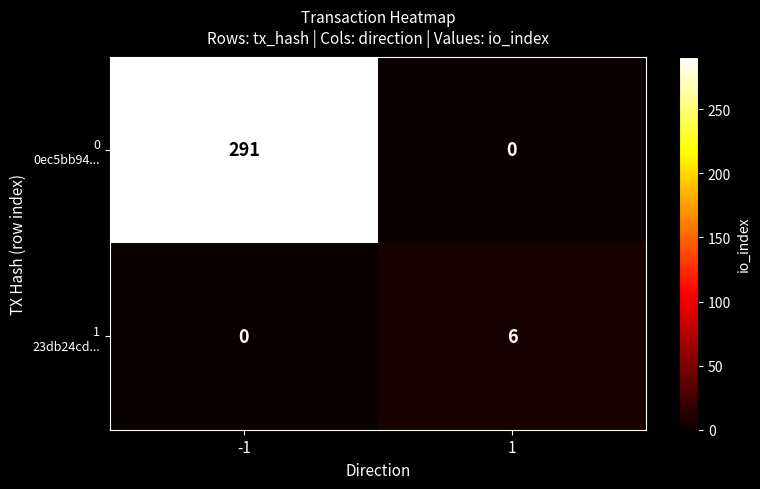

What is the total value across all series at -1?

291